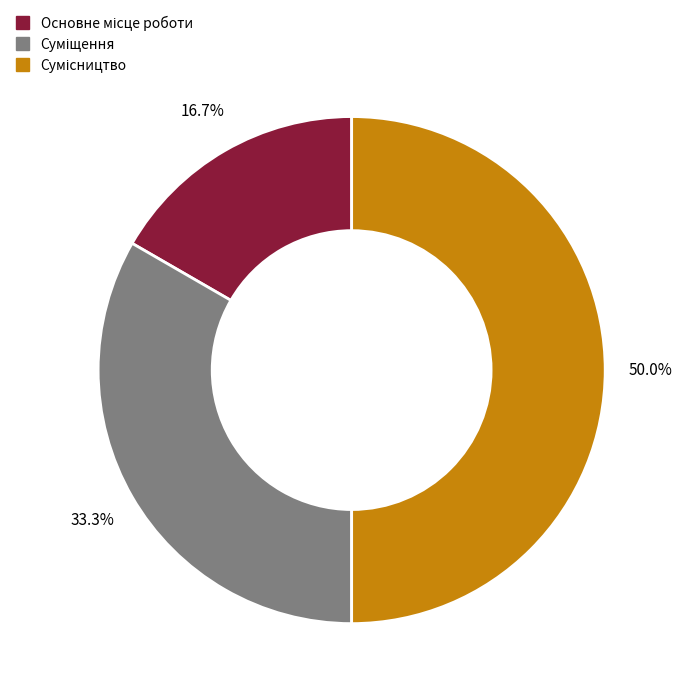

Which category has the smallest portion of the pie?

Основне місце роботи